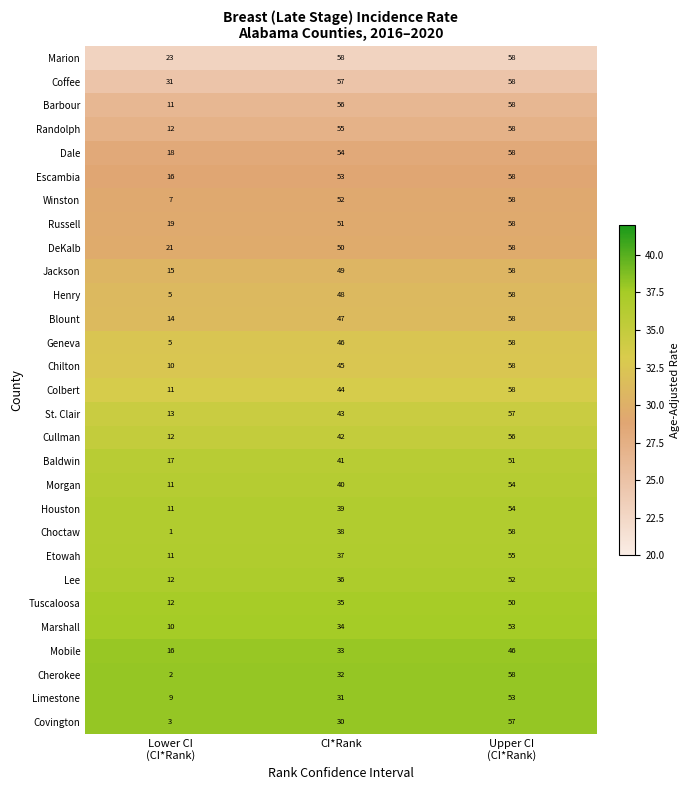

Count the number of data series in this chart.

29